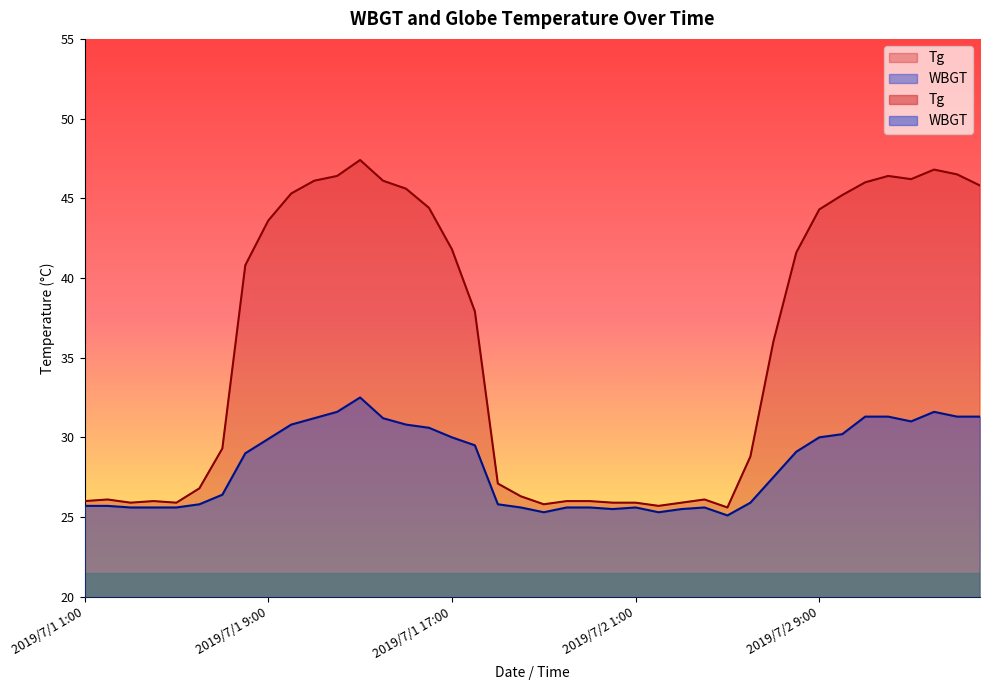

What are all the series names shown in the legend?

Tg, WBGT